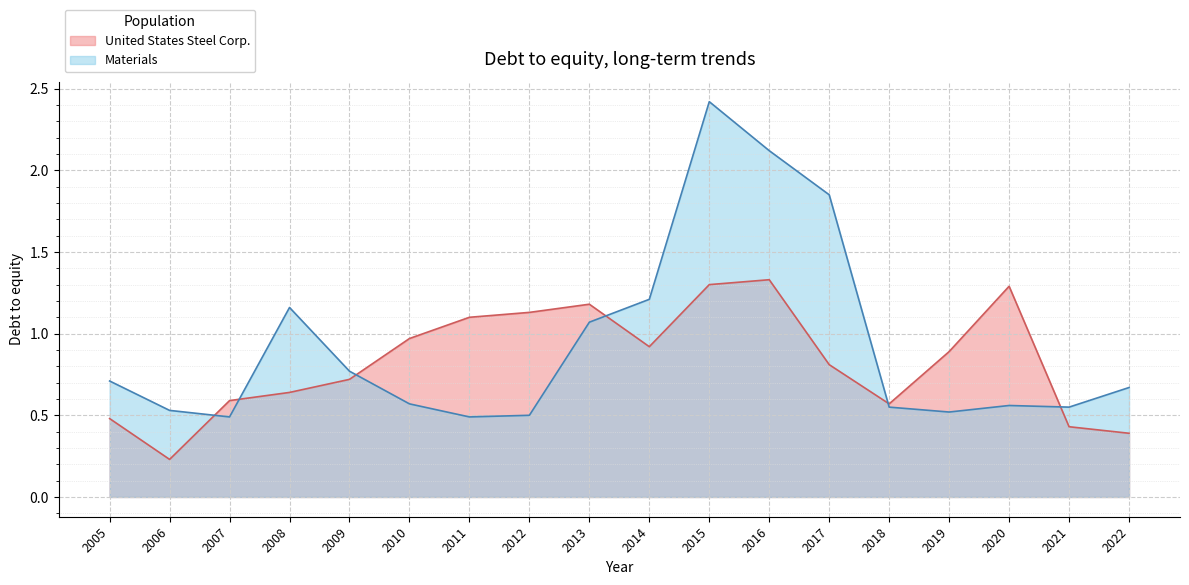

List the series in order of their peak value, lowest first.

United States Steel Corp., Materials